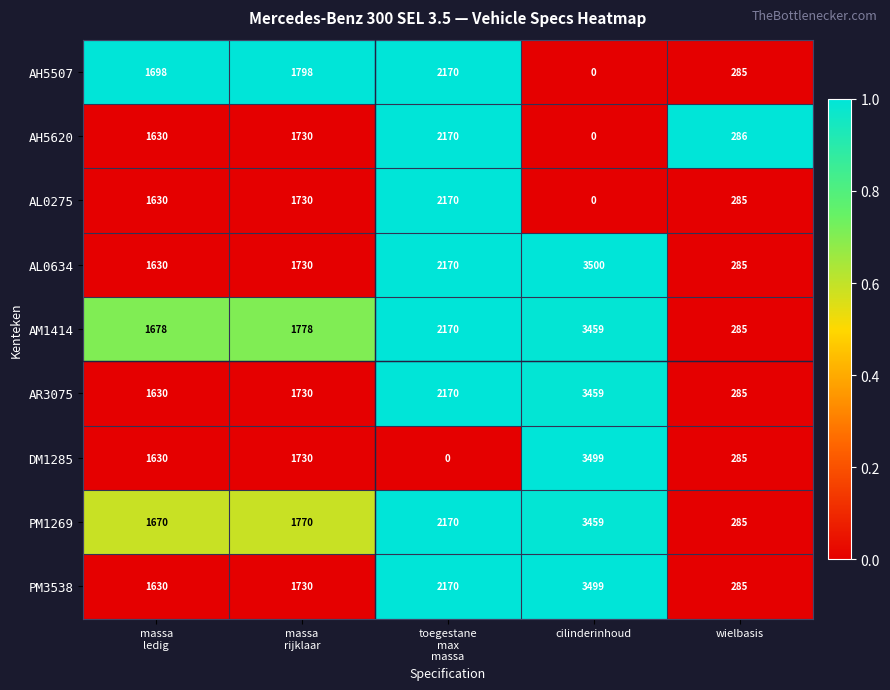

Which category has the highest value across all series?

cilinderinhoud